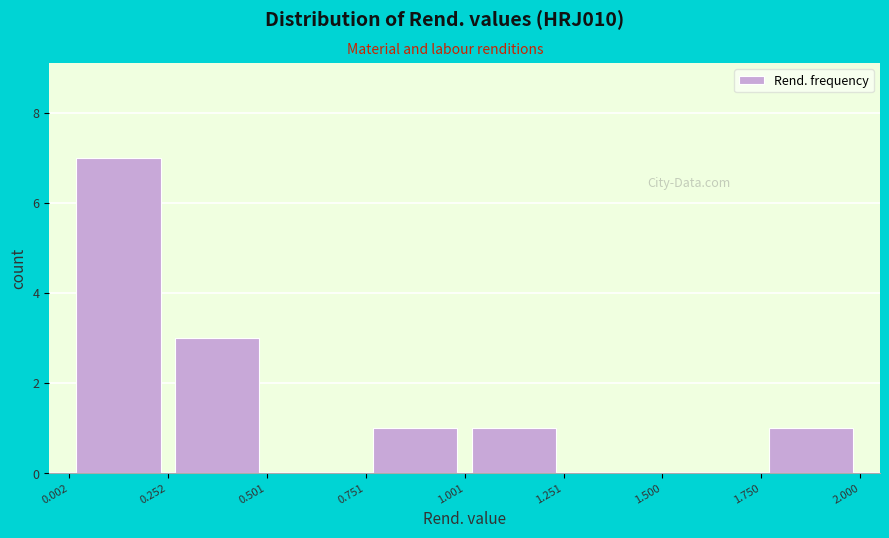

Reading left to right, transcribe this chart: for each bar, give the range it covers on the x-axis and its height. The values are not printed on the chart, so give them approximately, as read against the axis.

0.002 to 0.252: 7
0.252 to 0.501: 3
0.501 to 0.751: 0
0.751 to 1.001: 1
1.001 to 1.251: 1
1.251 to 1.500: 0
1.500 to 1.750: 0
1.750 to 2.000: 1